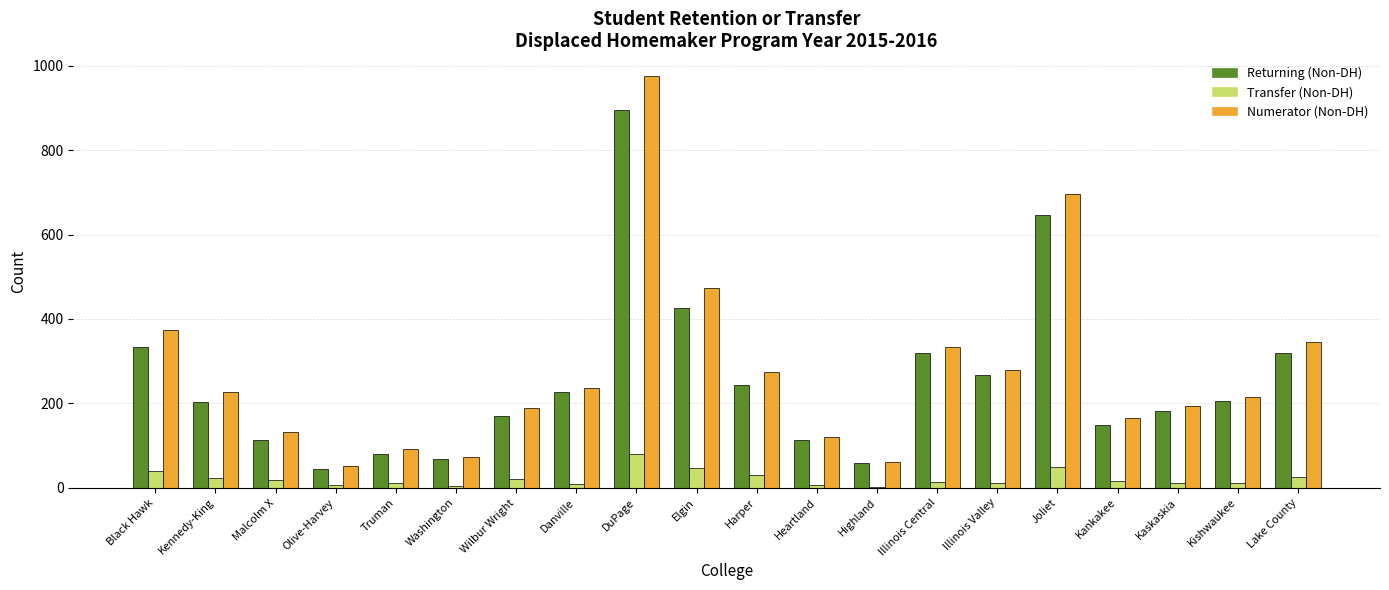

At which label does Numerator (Non-DH) reach its peak?

DuPage